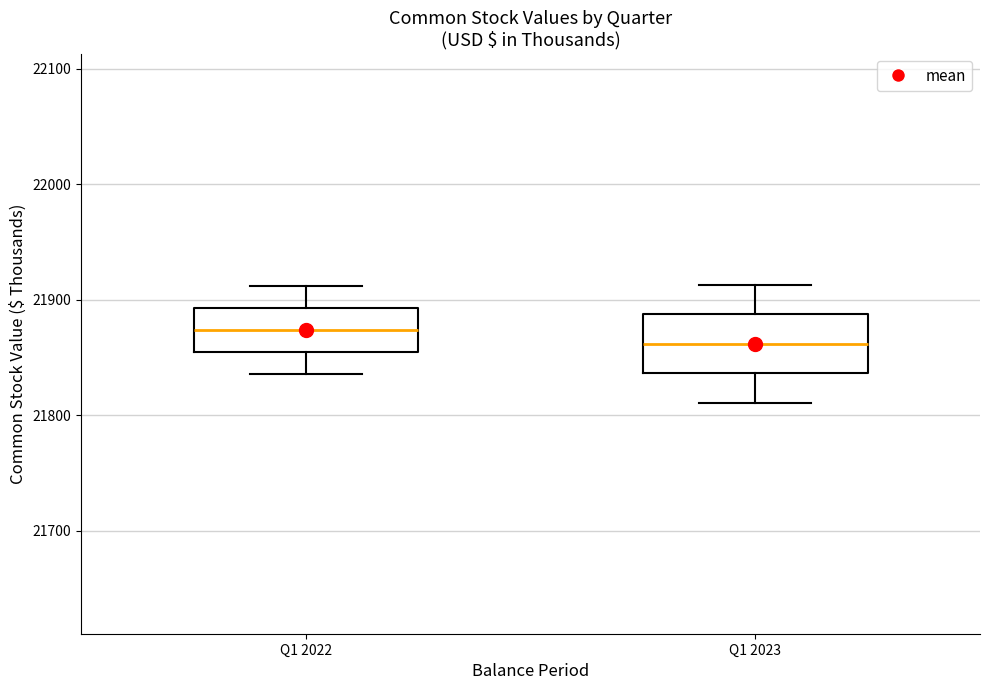

Comparing the boxes themselves (not the whiskers), which one is the tallest?

Q1 2023